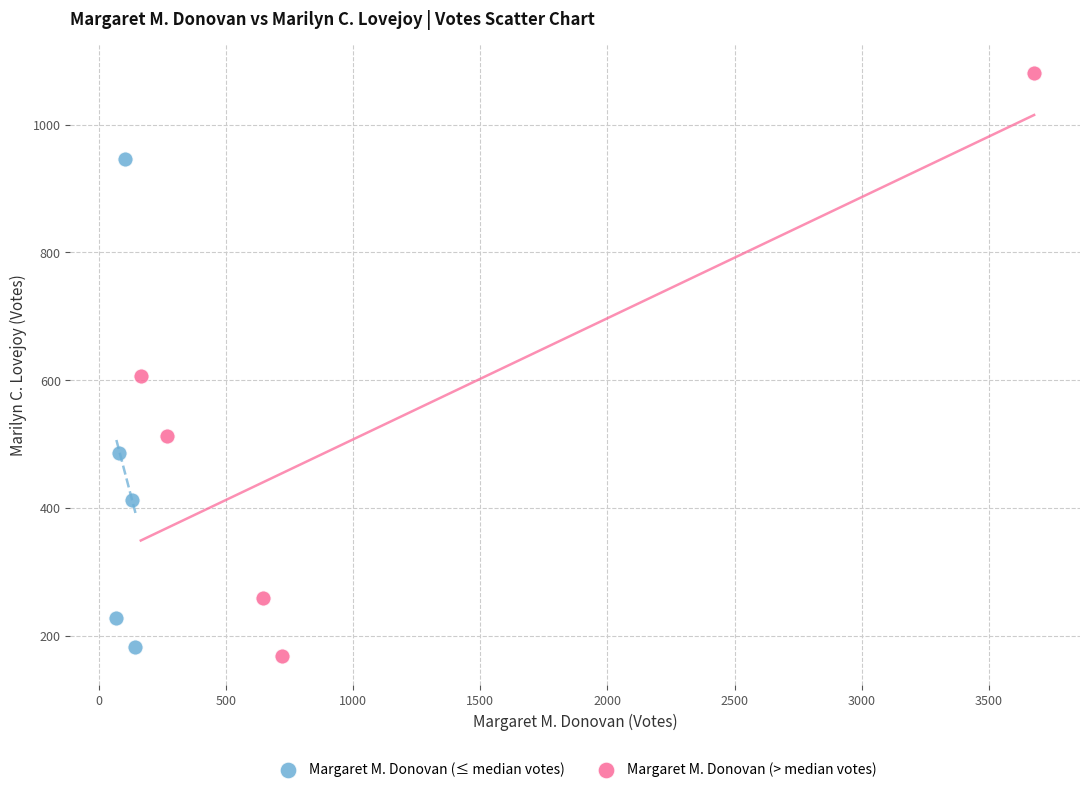

Which series has the widest spread of Y values?

Margaret M. Donovan (> median votes)